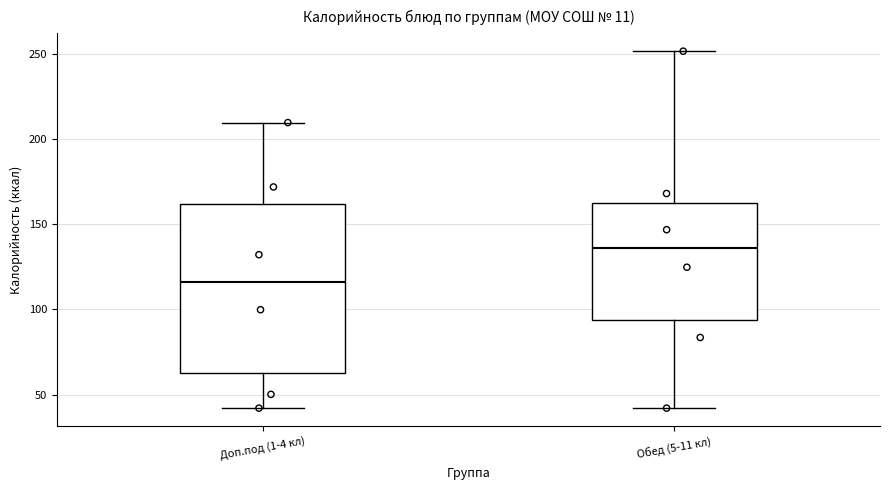

Which box has the highest median line?

Обед (5-11 кл)